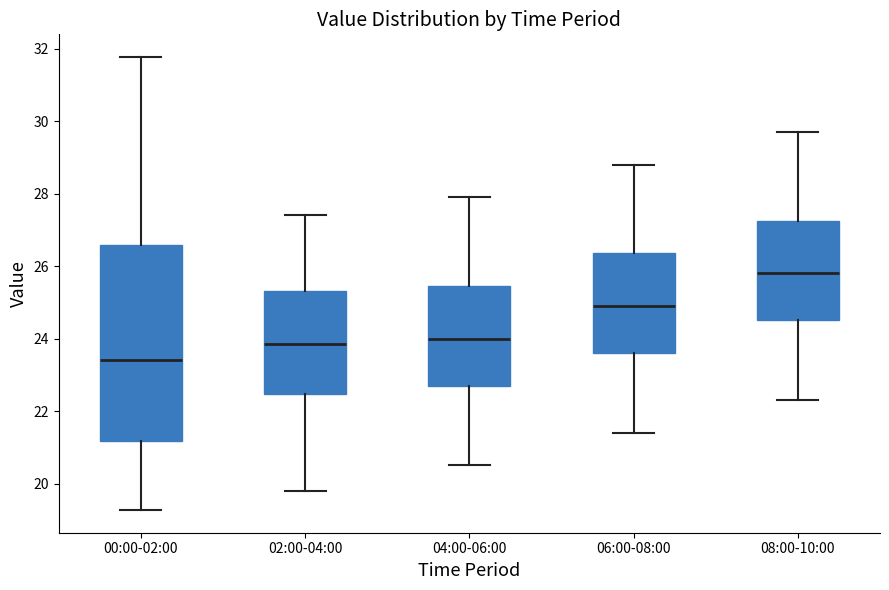

Which box's median line is the highest?

08:00-10:00